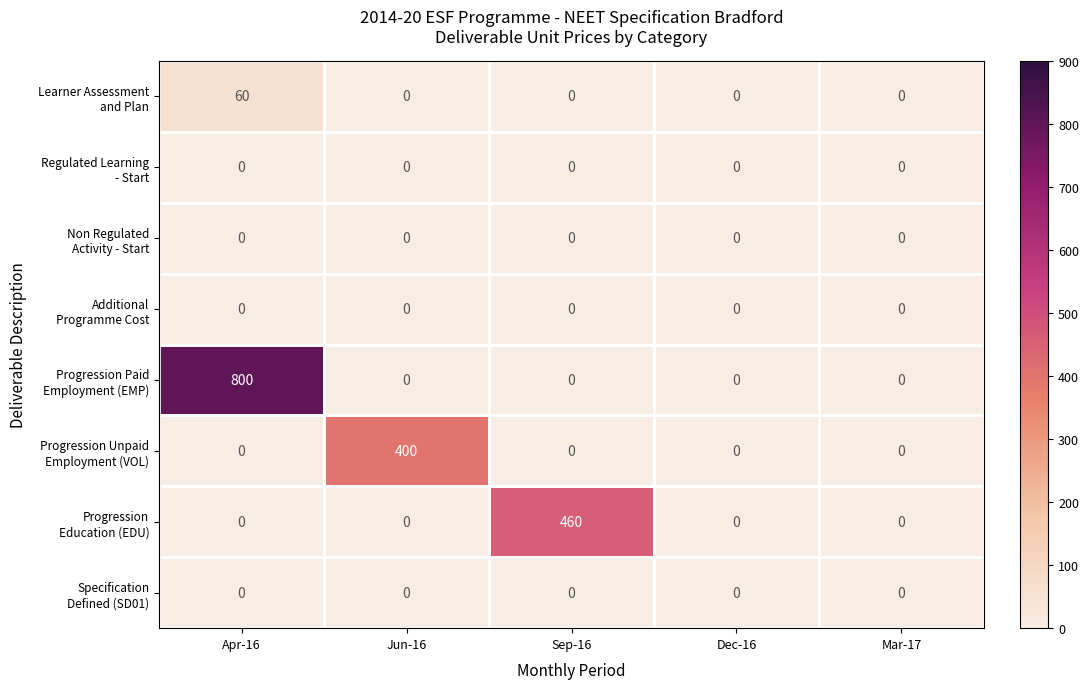

At which category does the chart reach its peak across all series?

Apr-16